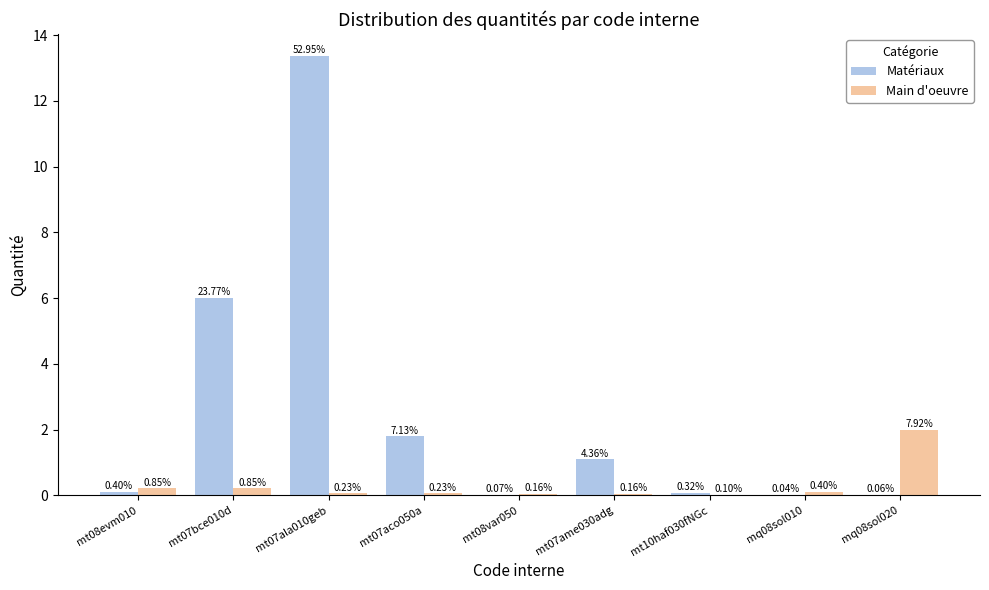

Rank the series by their average value, from highest to lowest.

Matériaux, Main d'oeuvre